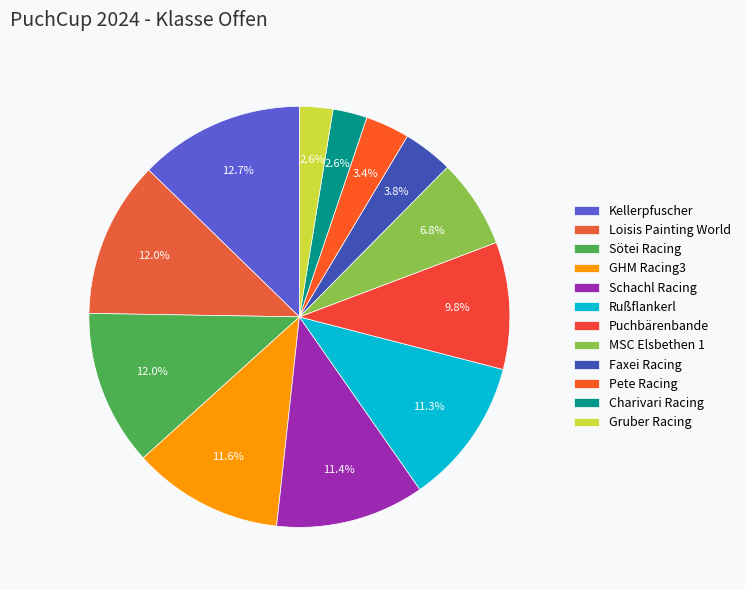

The Puchbärenbande slice represents 1% of the pie. True or false?

False